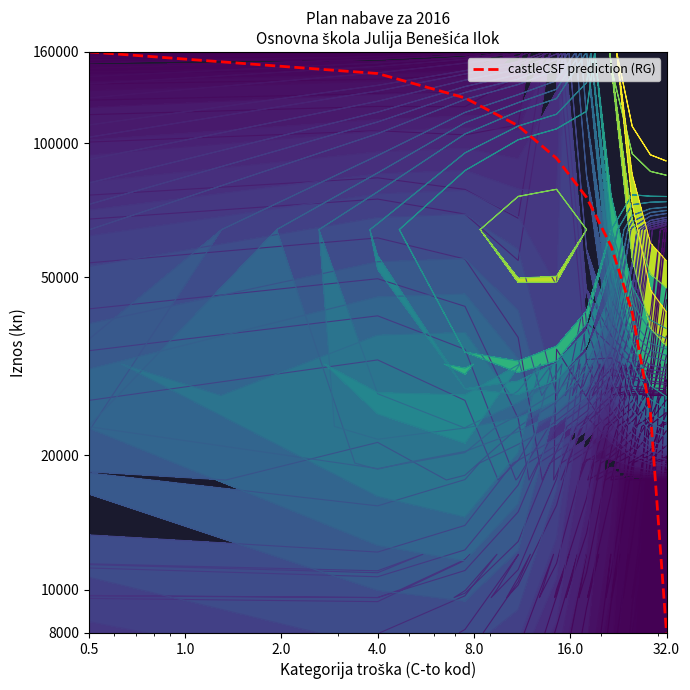

How many distinct data groups are displayed?

1